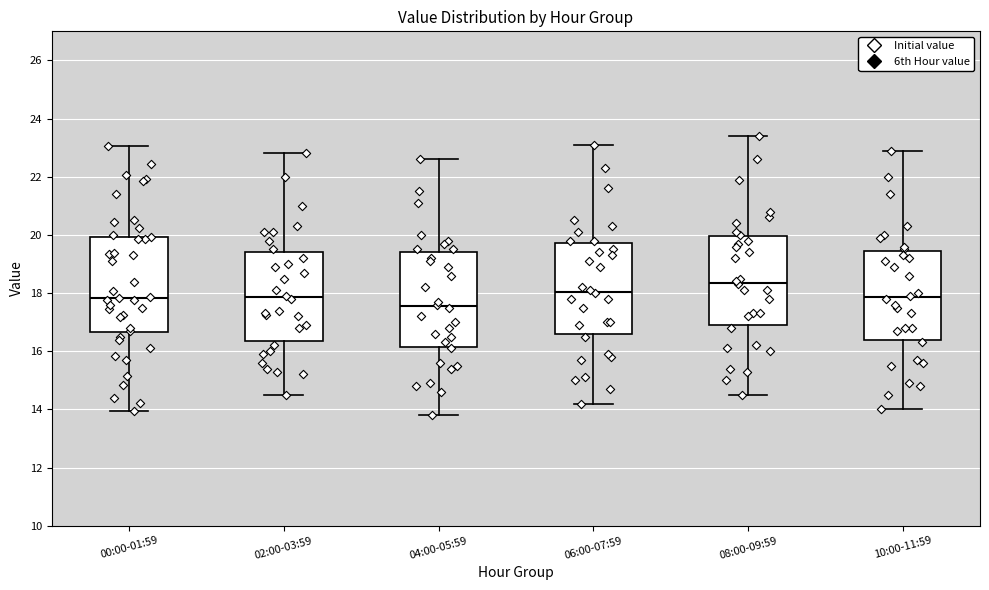

Which box's median line is the lowest?

04:00-05:59